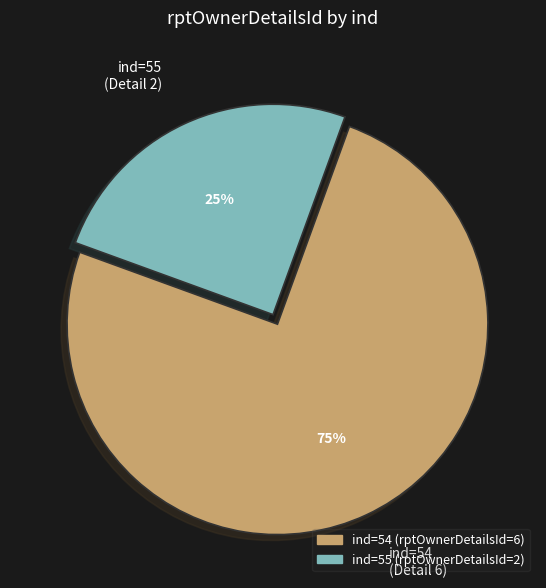

Is it true that ind=54 (Detail 6) is 75% of the pie?

True